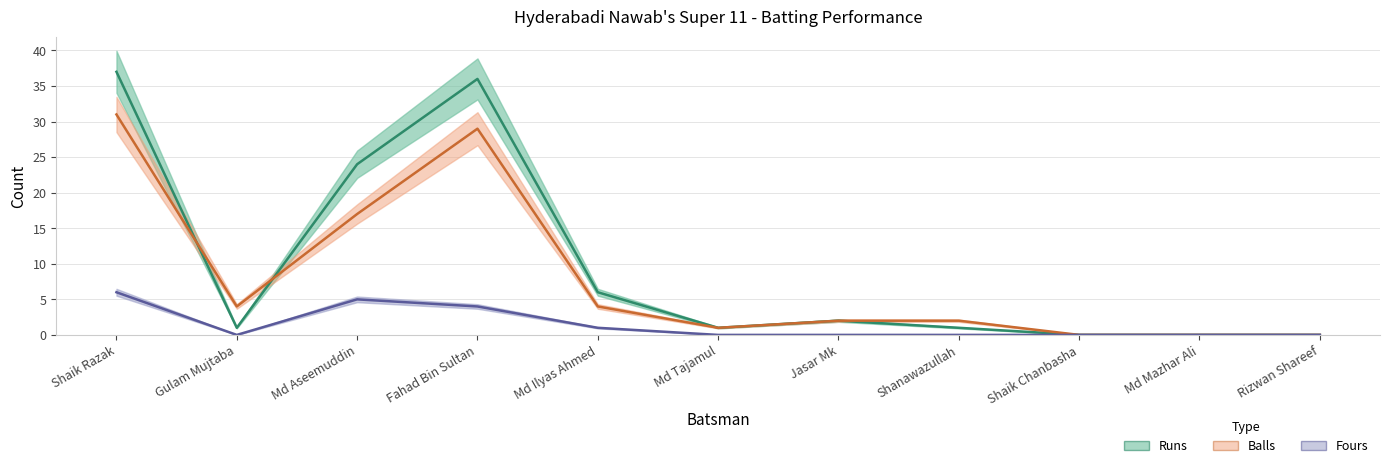

True or false: Fours has a value of 2 at Jasar Mk.

False